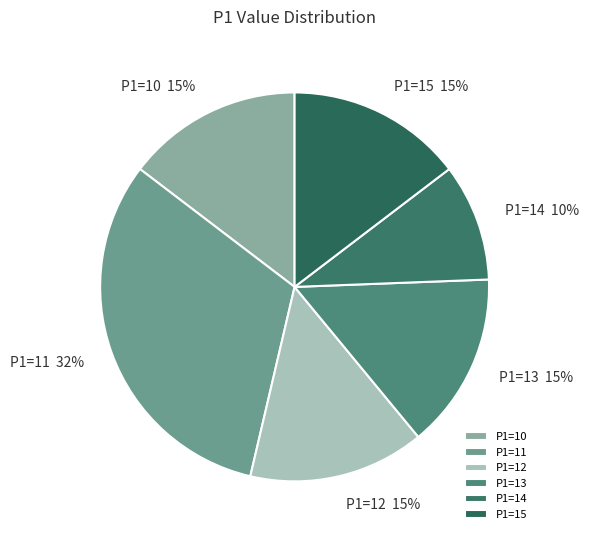

Approximately how many times larger is the value at P1=13 compared to P1=14?

1.5